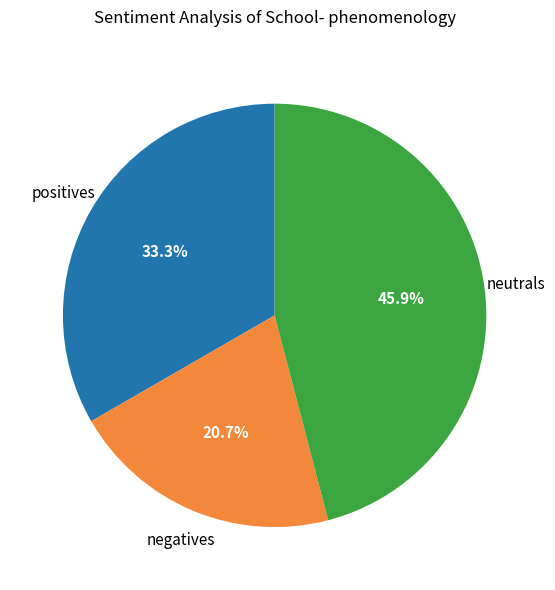

Approximately how many times larger is the value at neutrals compared to positives?

1.4